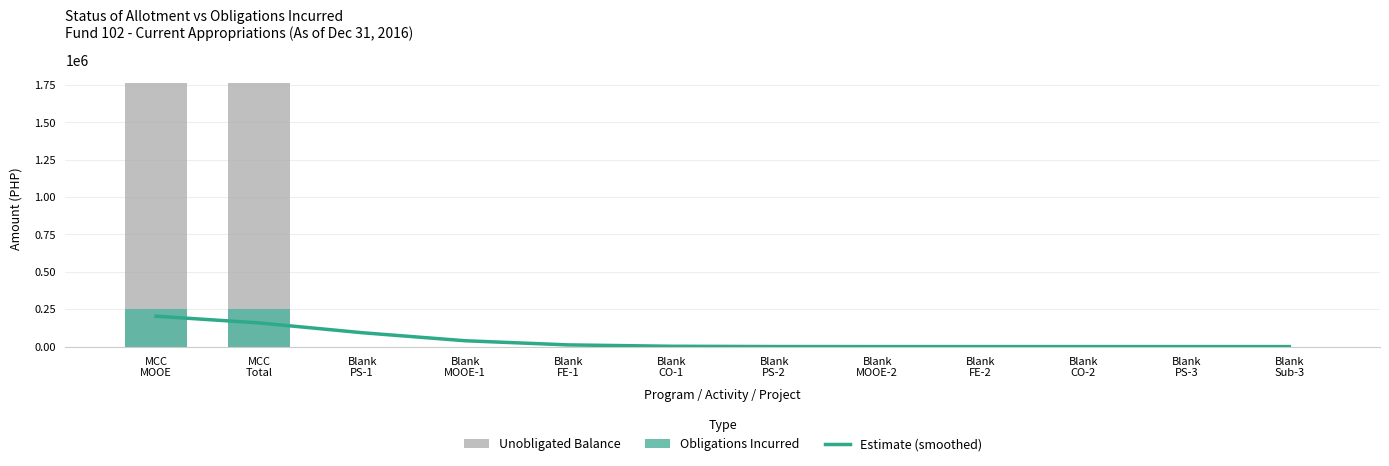

What is the difference between the maximum and minimum values in the Estimate (smoothed) series?

203204.8